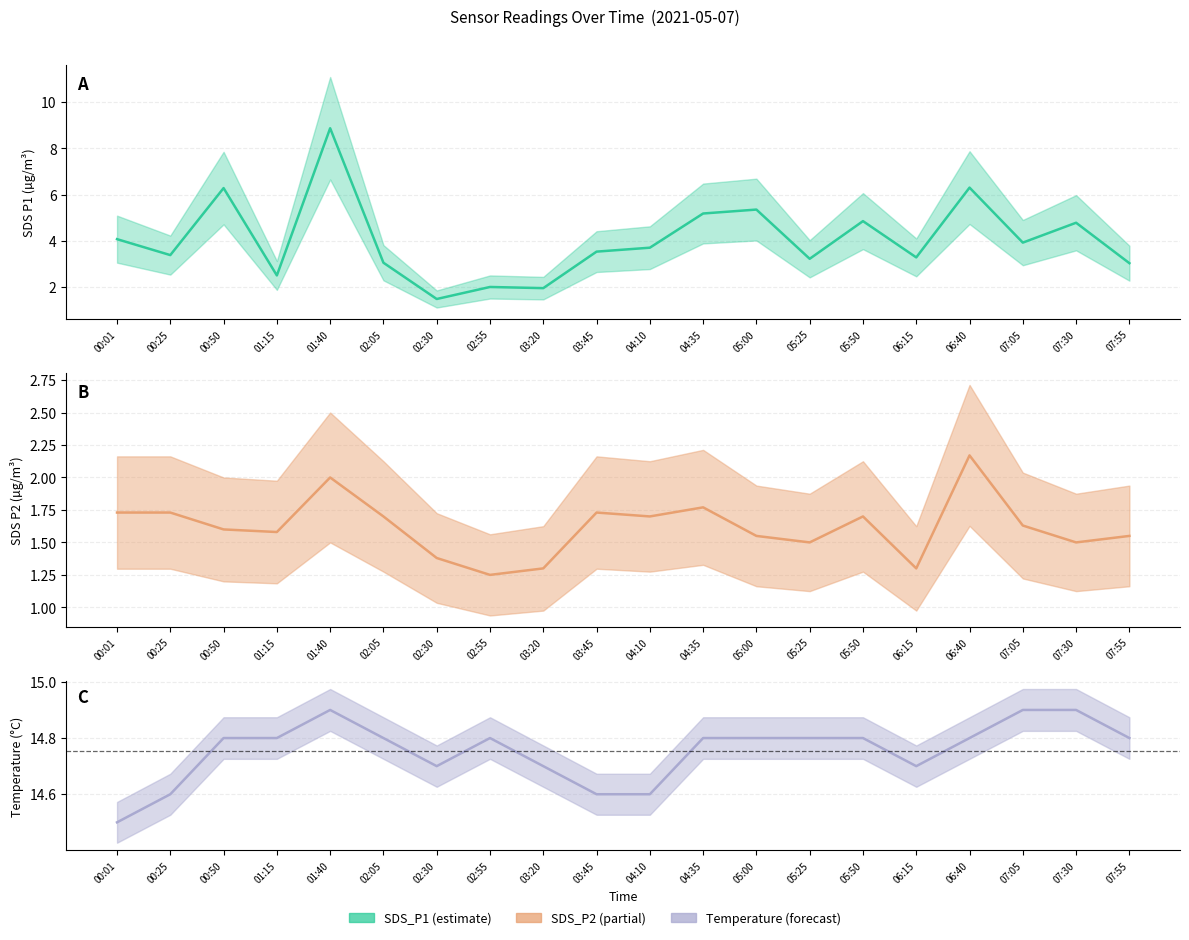

True or false: SDS_P2 and Temp intersect in this chart.

False